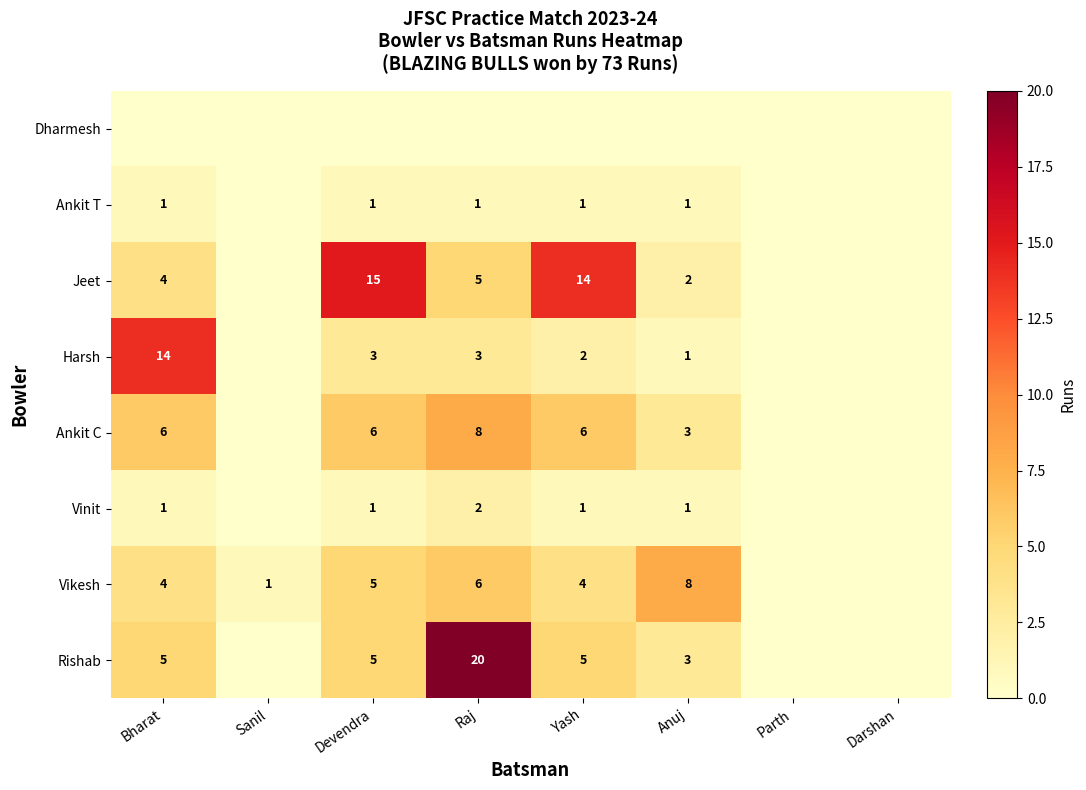

At which category does the chart reach its peak across all series?

Raj